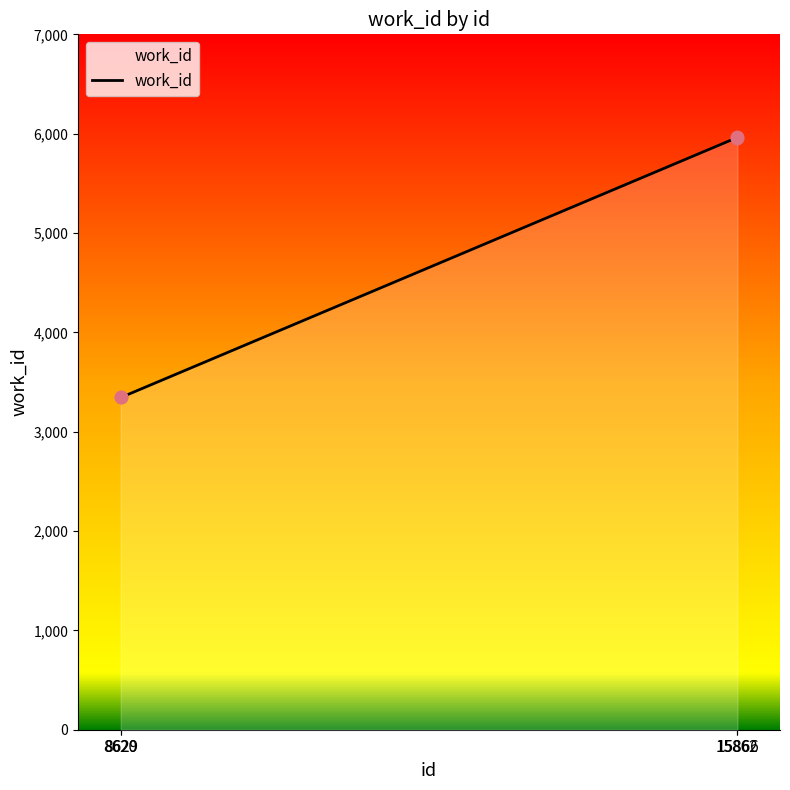

What is the ratio of the value at 15862 to the value at 8620?

1.8